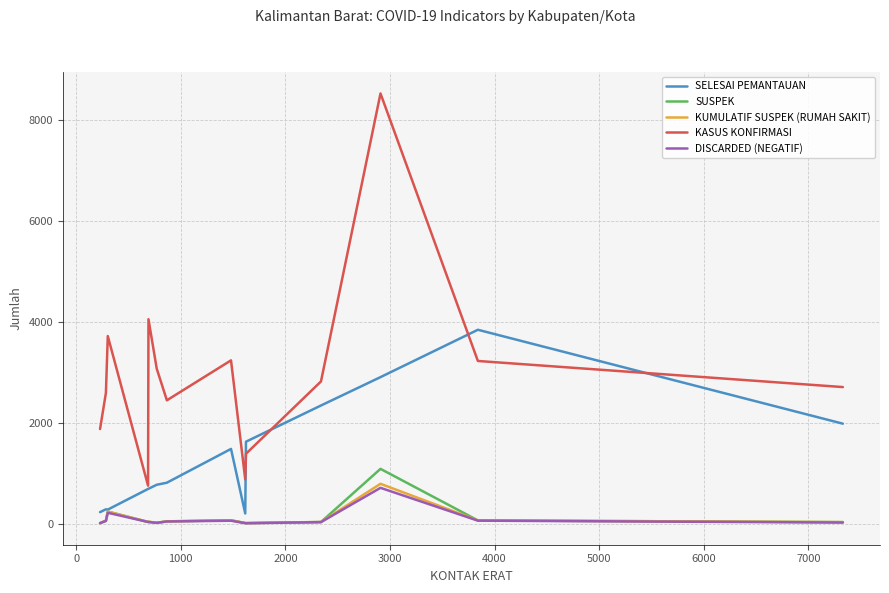

What is the greatest value displayed?

8520